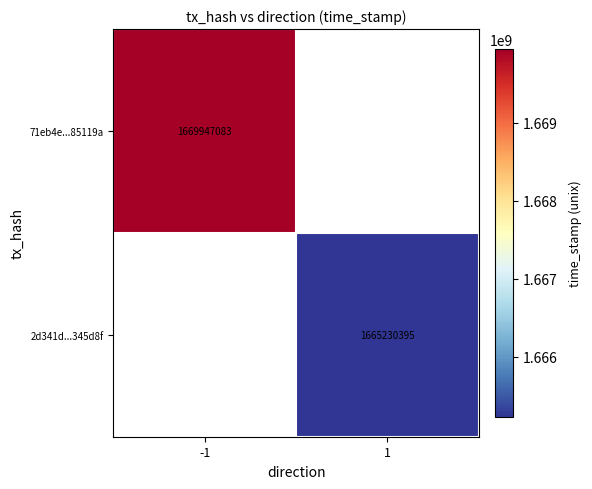

Which label corresponds to the largest value in the chart?

-1